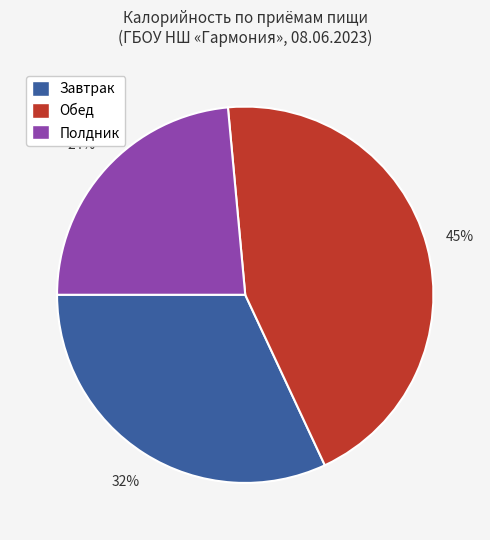

Is it true that Обед is 45% of the pie?

True